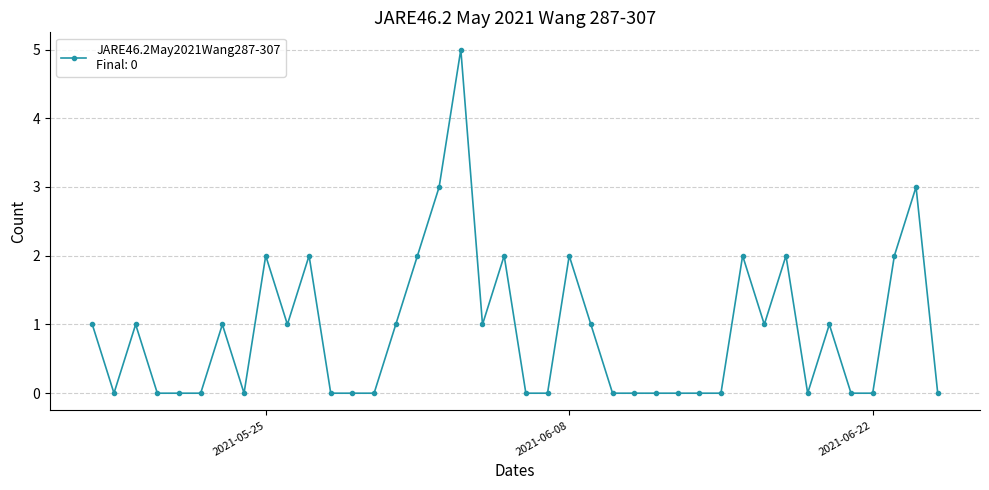

What is the sum of all values?

36